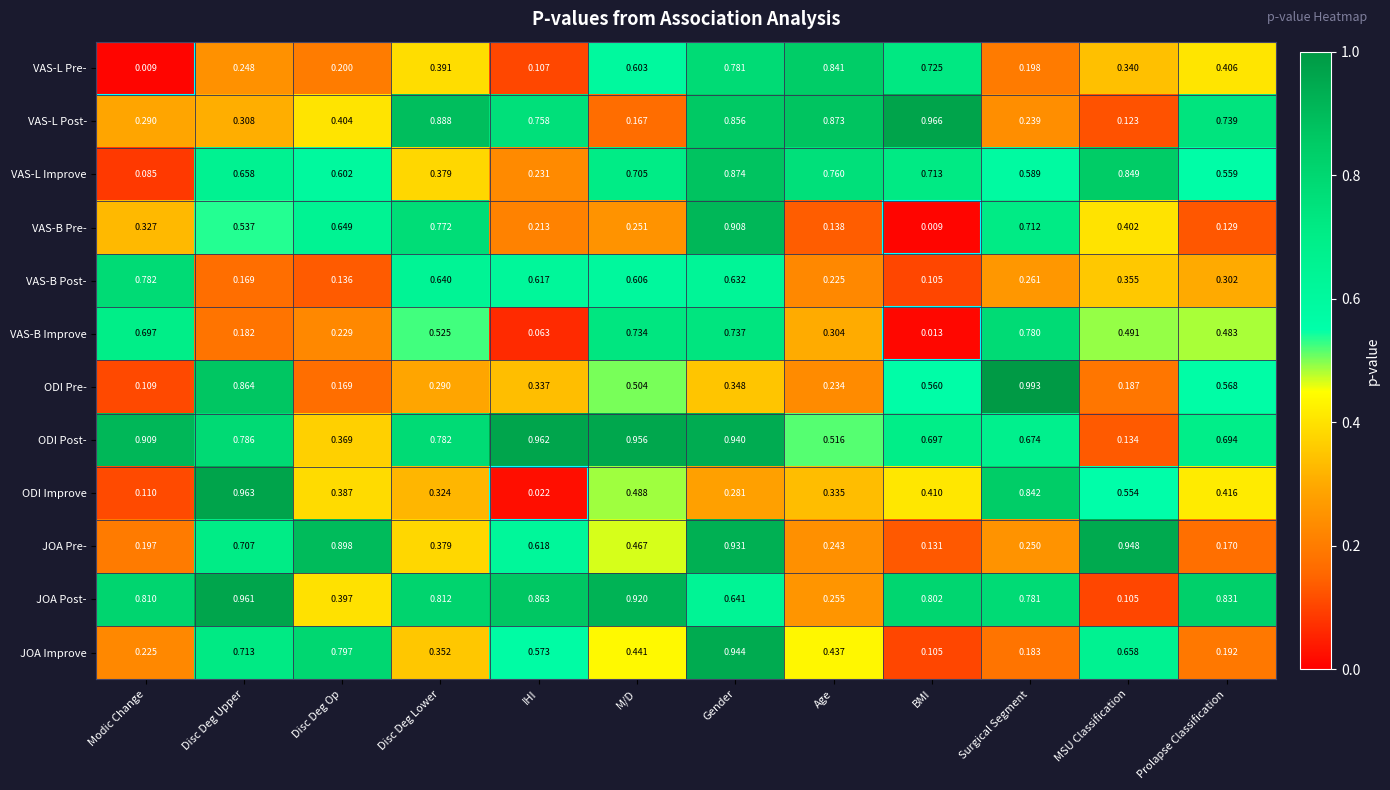

Which category has the lowest value in the VAS-L Pre- series?

Modic Change